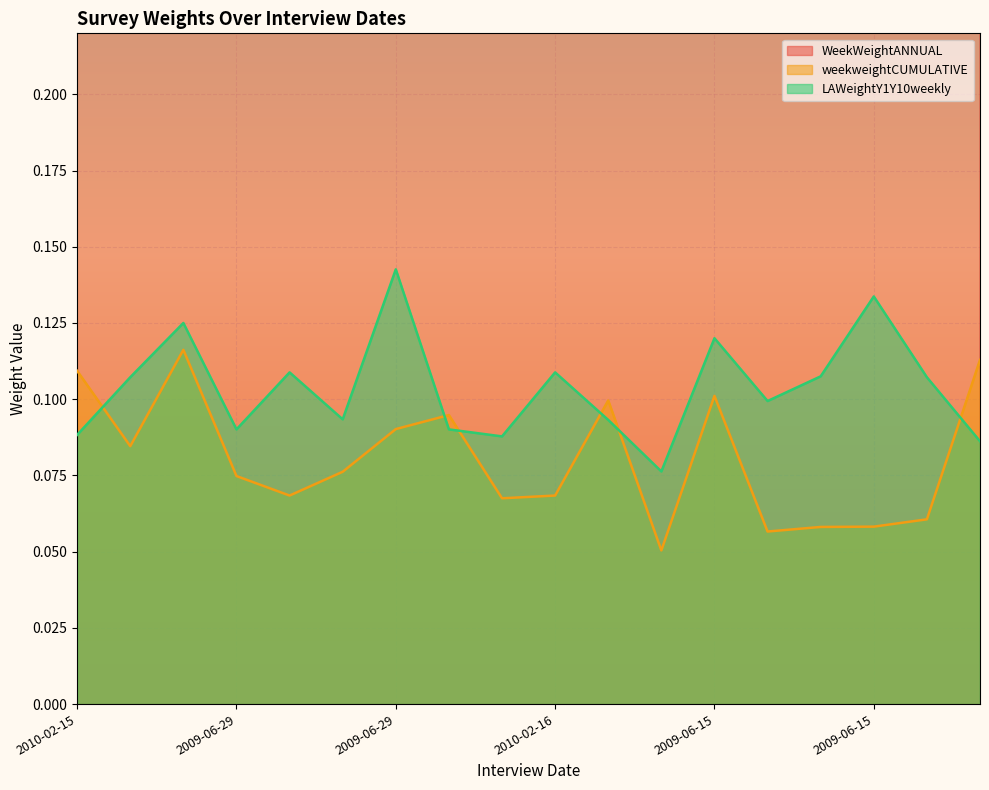

What is the approximate value of LAWeightY1Y10weekly at 2009-06-15?

0.1